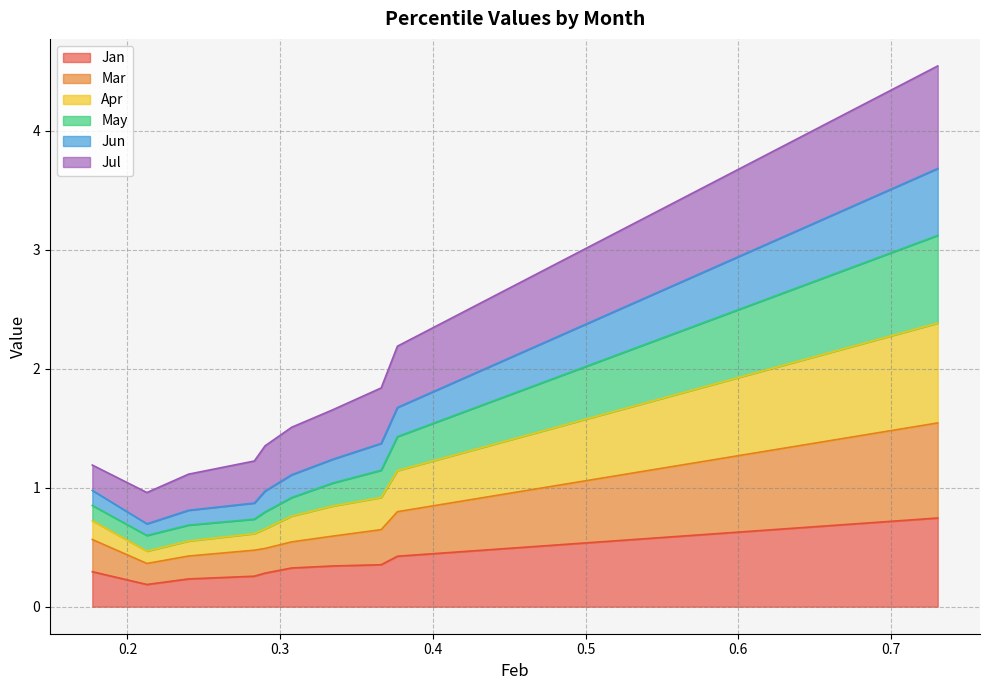

What is the difference between the highest and lowest values at pct95?

3.8